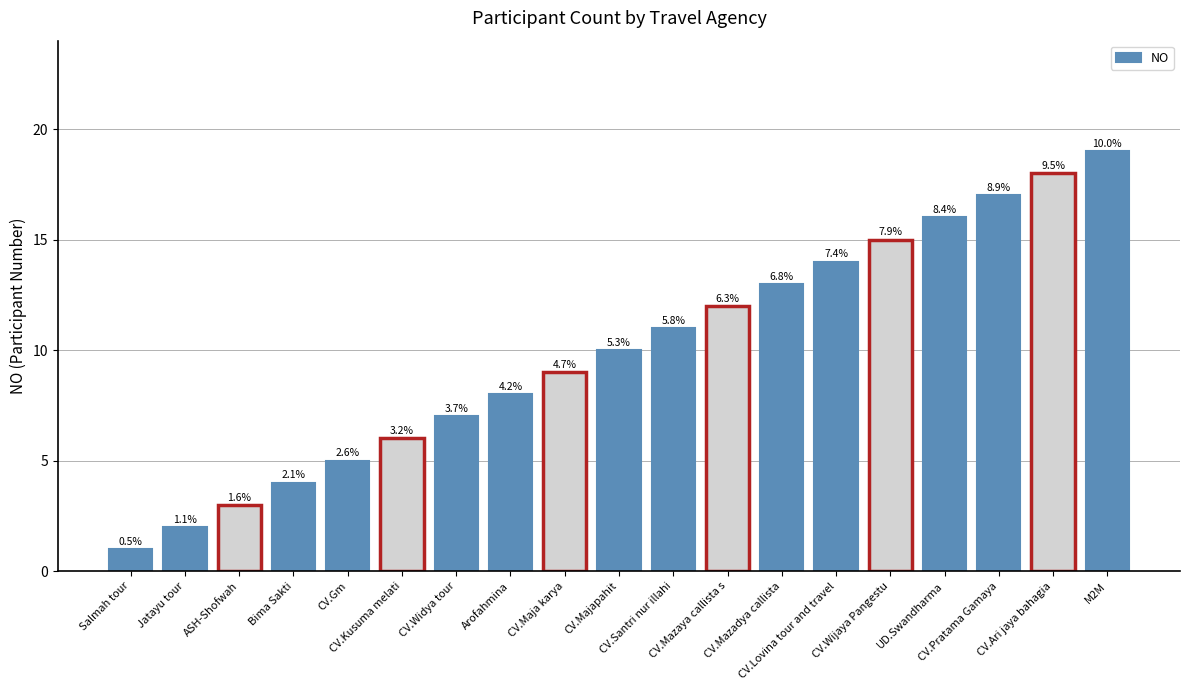

How many bars are there in total?

19